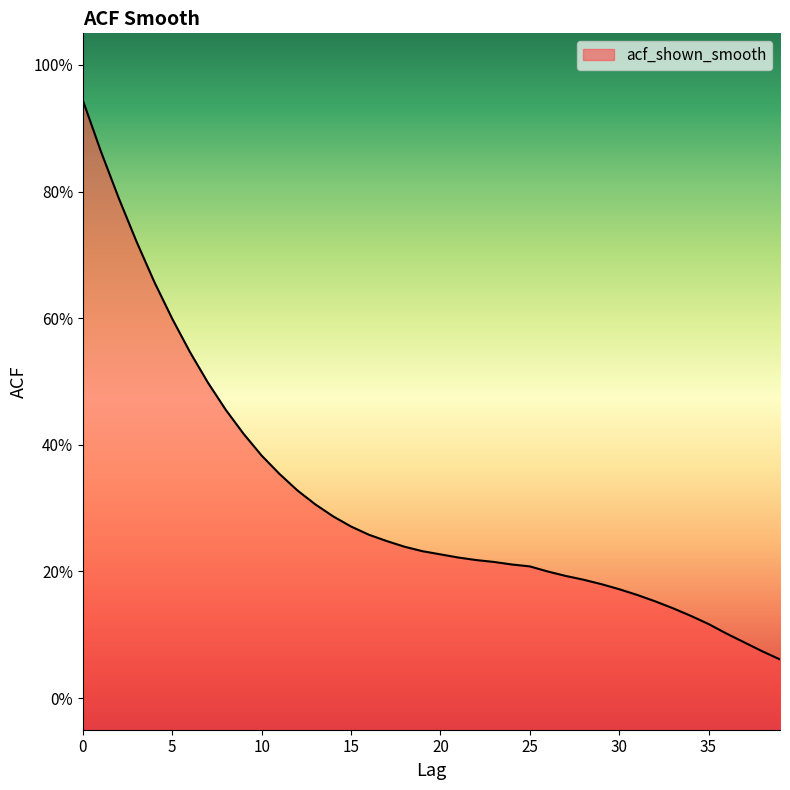

Read the value at 35.

0.1